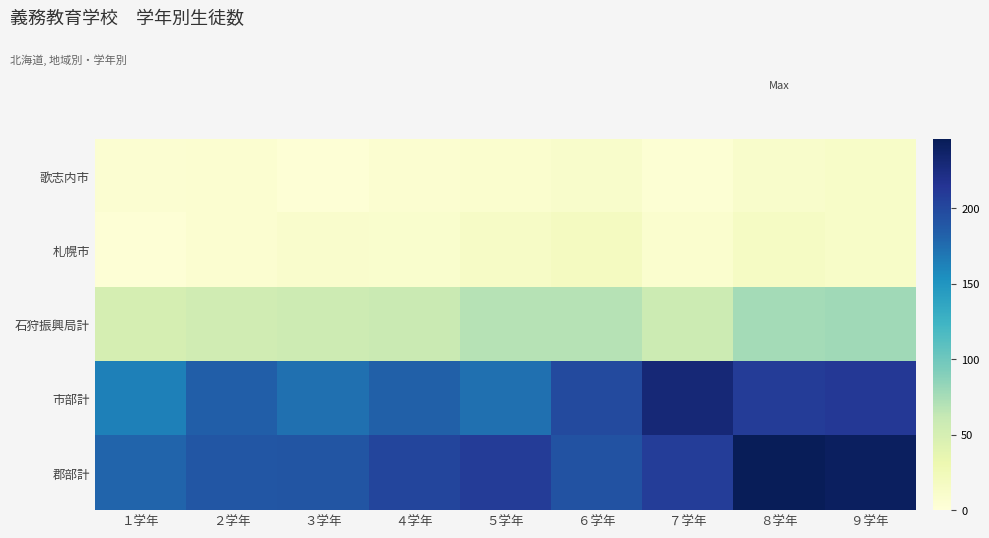

Reading left to right, list all the values displayed in this chart.

歌志内市: １学年=6	２学年=7	３学年=3	４学年=7	５学年=8	６学年=11	７学年=4	８学年=11	９学年=13
札幌市: １学年=3	２学年=7	３学年=10	４学年=9	５学年=15	６学年=19	７学年=8	８学年=16	９学年=13
石狩振興局計: １学年=50	２学年=54	３学年=56	４学年=59	５学年=69	６学年=69	７学年=57	８学年=76	９学年=78
市部計: １学年=164	２学年=184	３学年=173	４学年=183	５学年=173	６学年=198	７学年=230	８学年=209	９学年=212
郡部計: １学年=180	２学年=190	３学年=191	４学年=202	５学年=209	６学年=193	７学年=208	８学年=246	９学年=242